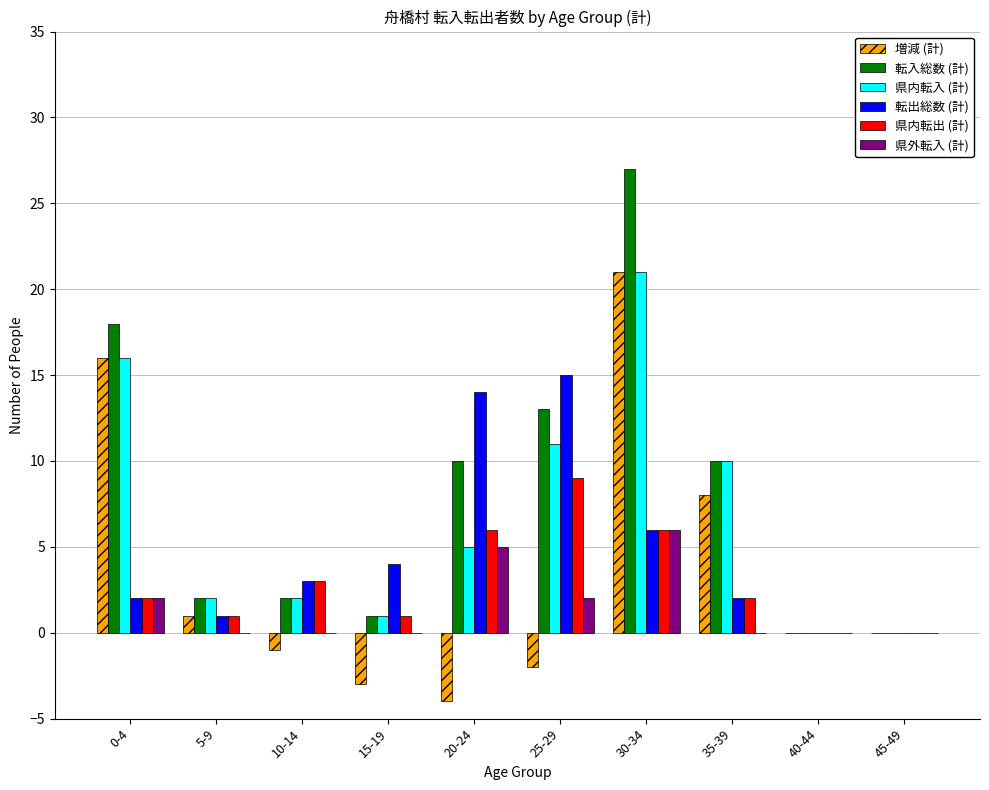

What is the sum of all 県内転入 (計) values?

68